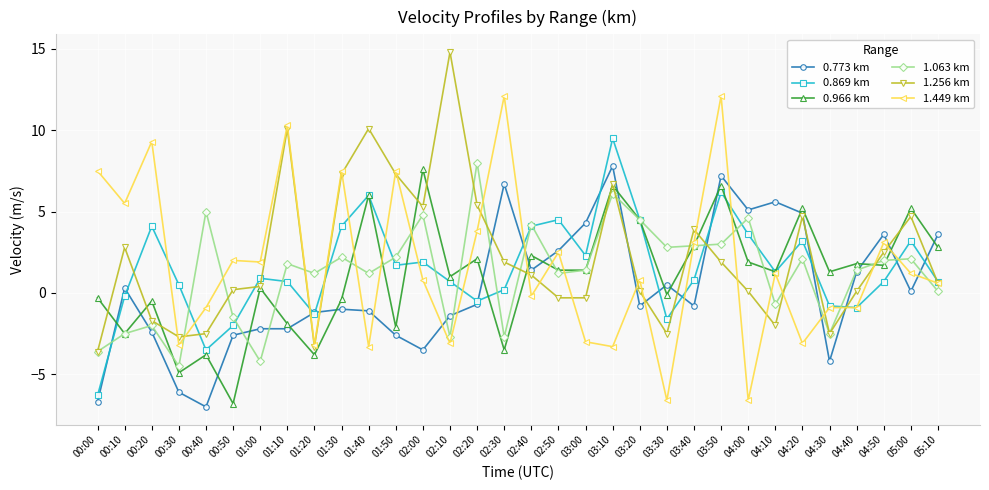

What position from the right is 03:00?

14